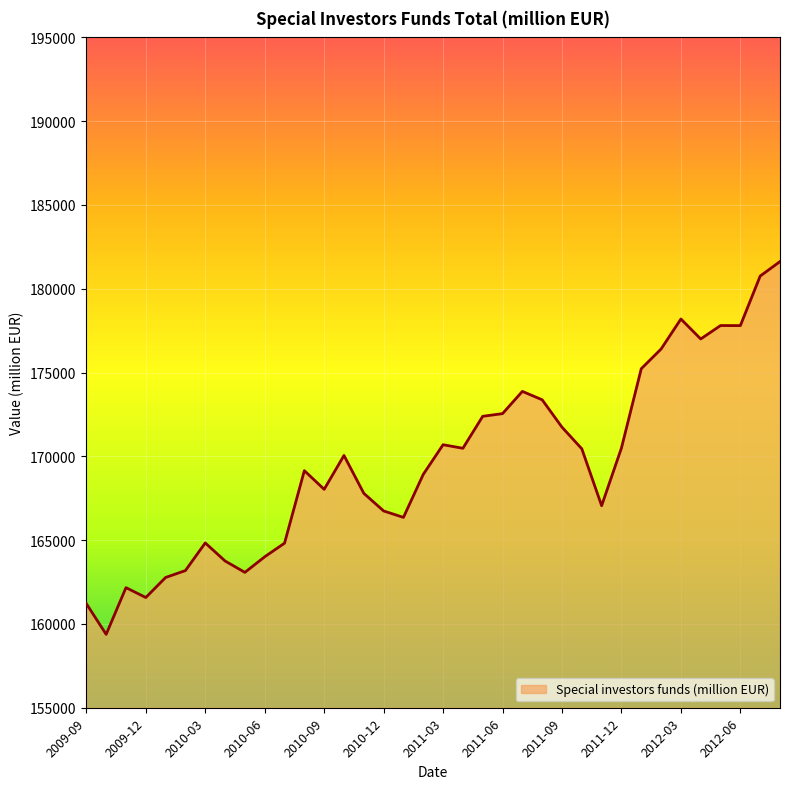

What is the approximate value at 2012-06, to the nearest 10?

177800